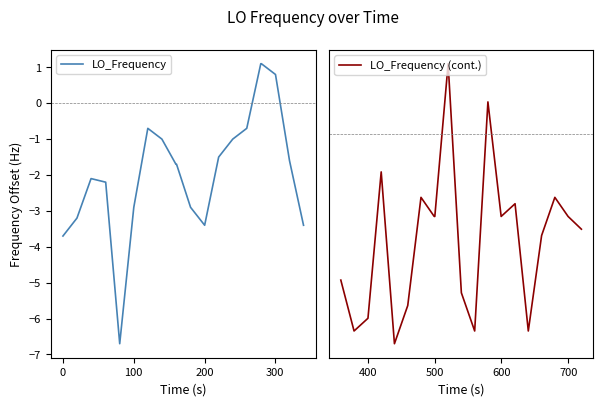

What is the highest value of the LO_Frequency series?

1.1